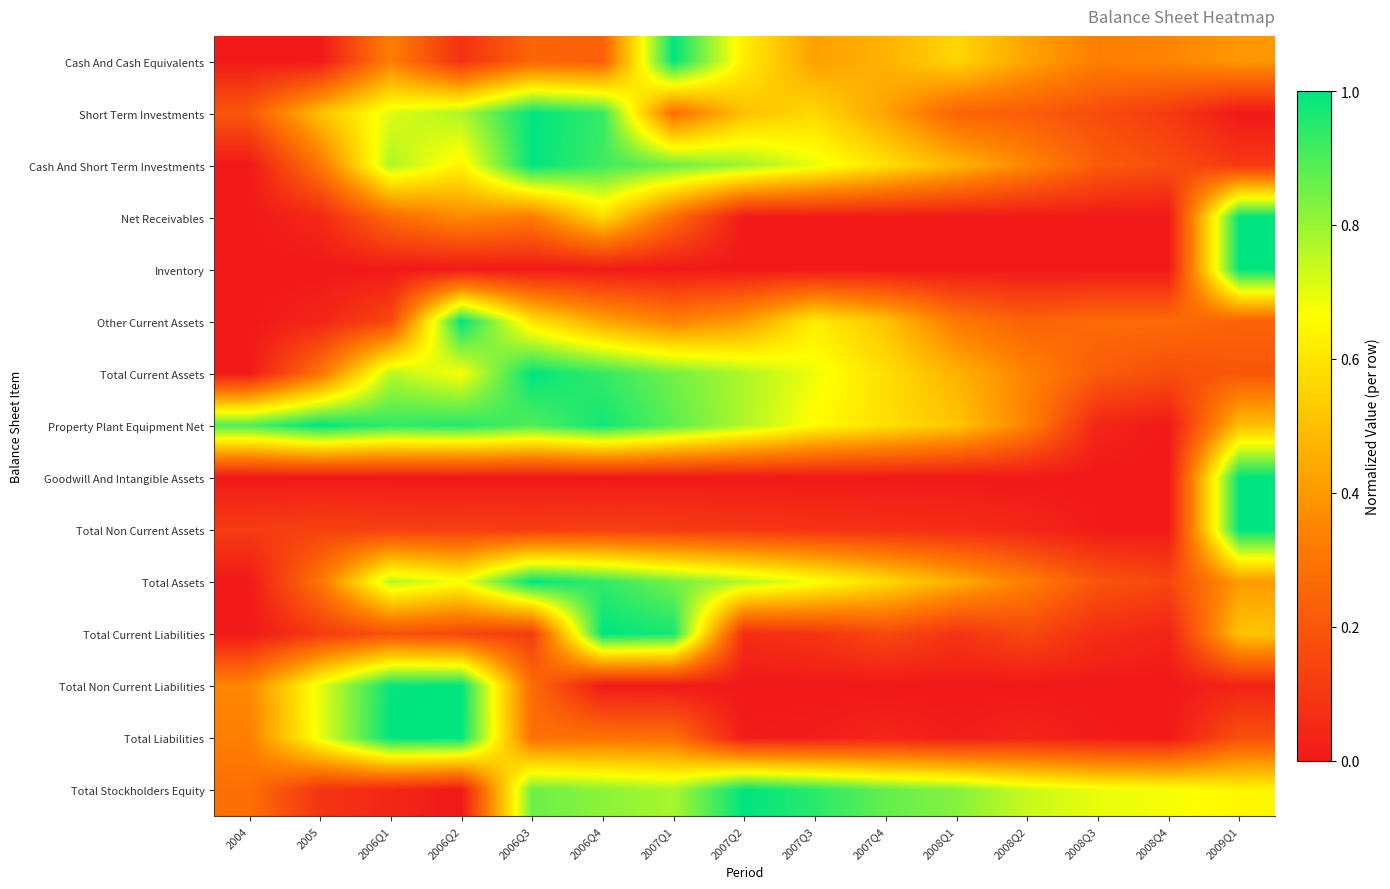

What is the difference between the highest and lowest values at 2006Q1?

1.0